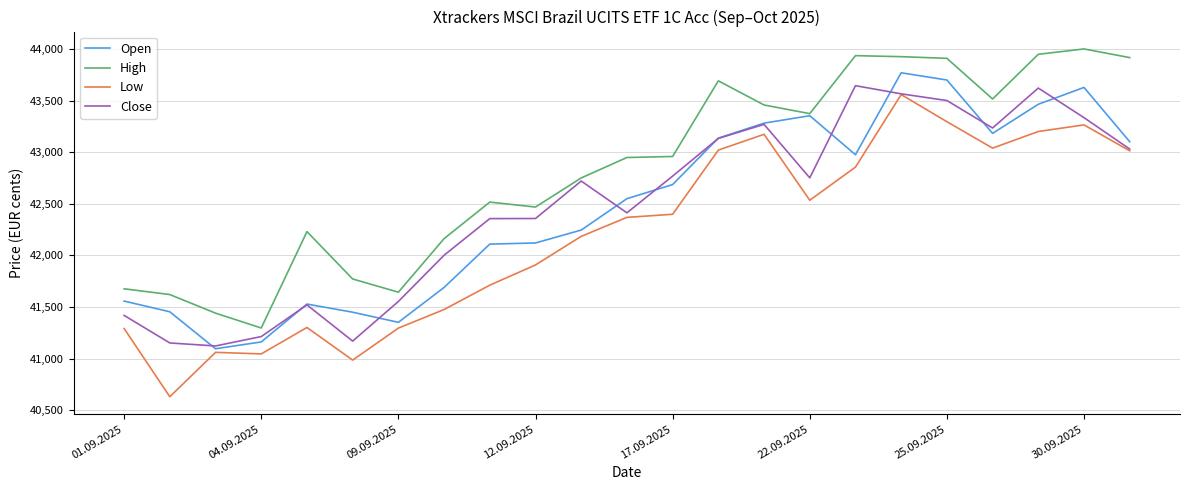

Which series has the largest total across all categories?

High